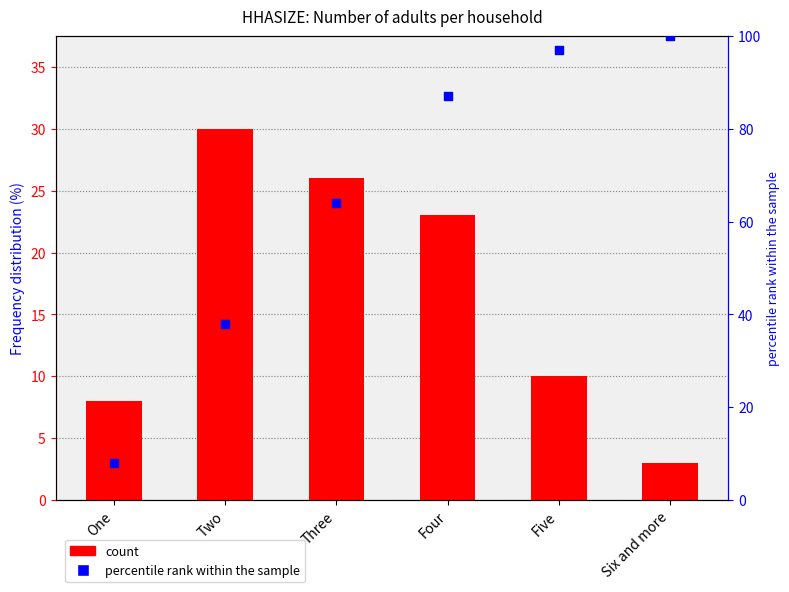

Which series contains the highest Y value?

percentile rank within the sample